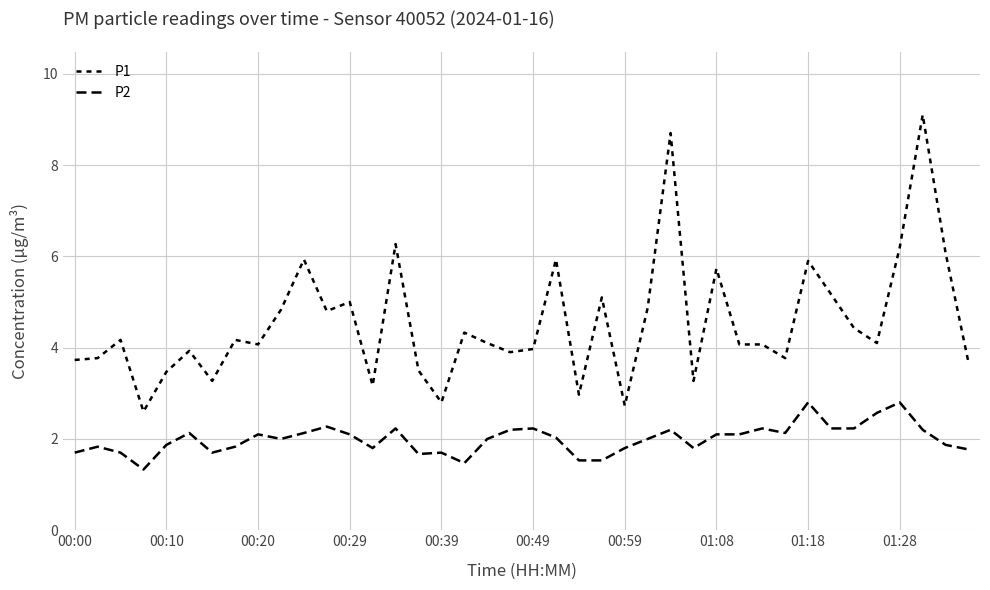

Is this an area chart (filled region under the line)?

No